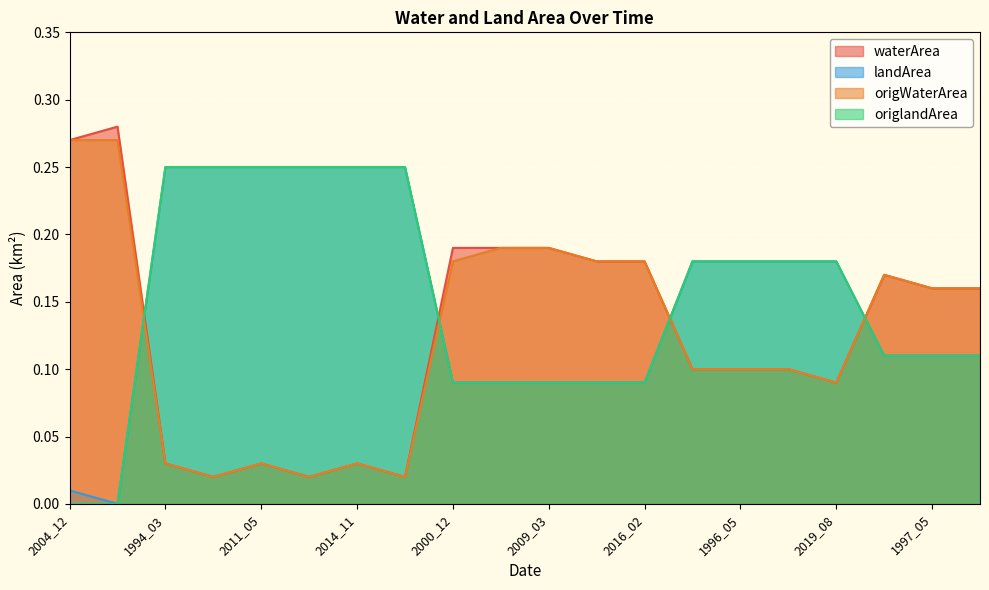

Between 1994_05 and 2000_12, which is larger?

2000_12